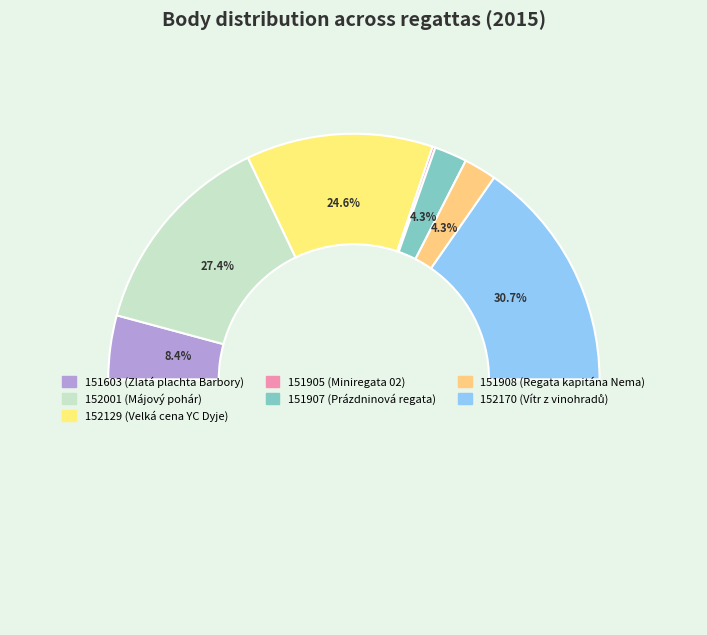

Is it true that 151603 is 1% of the pie?

False